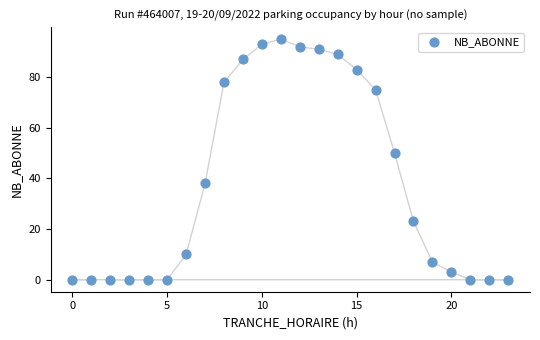

What Y value in the scatter plot is closest to 47?

50